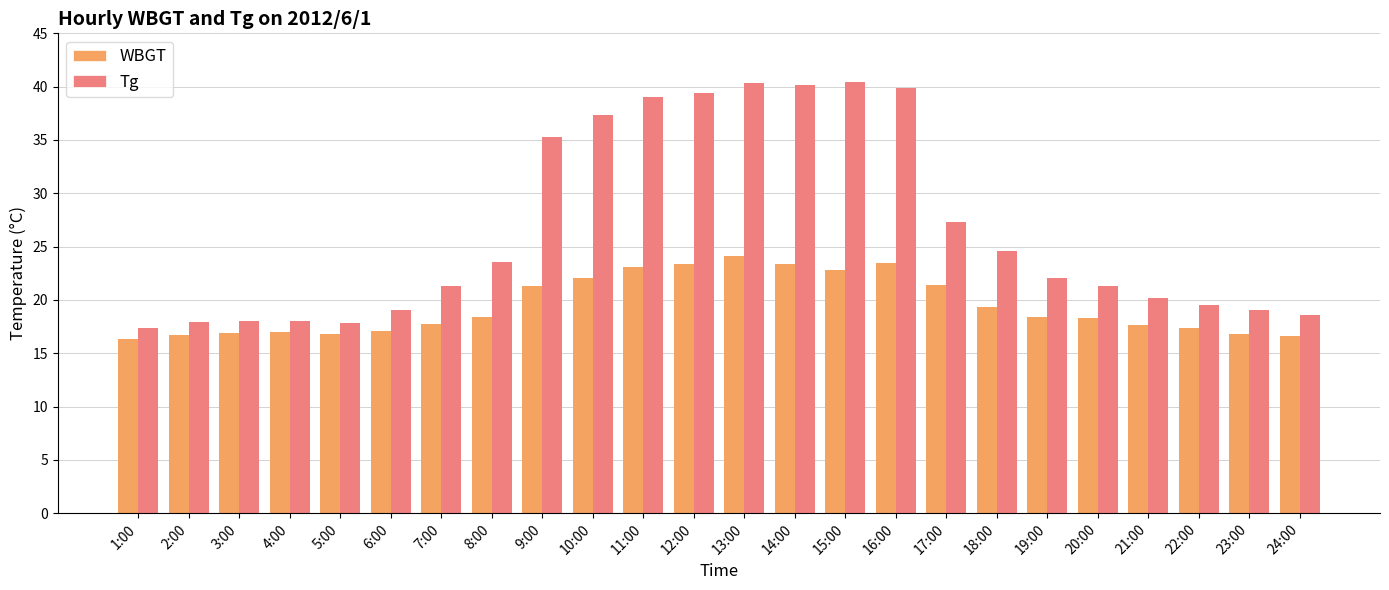

What is the maximum value shown in the chart?

40.4